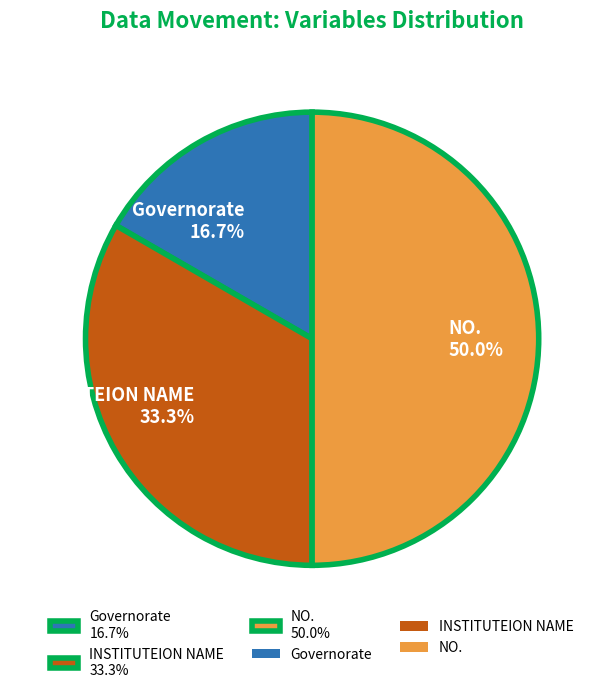

Is the sum of INSTITUTEION NAME 33.3% and NO. 50.0% greater than half?

Yes